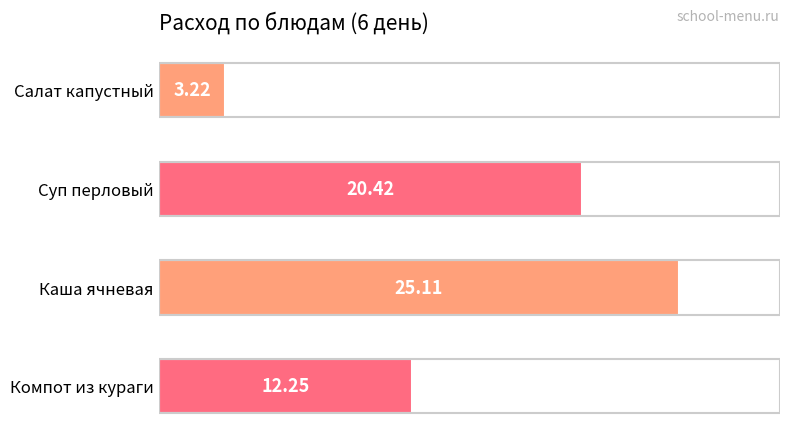

Are the bars grouped side by side (vs. stacked)?

No